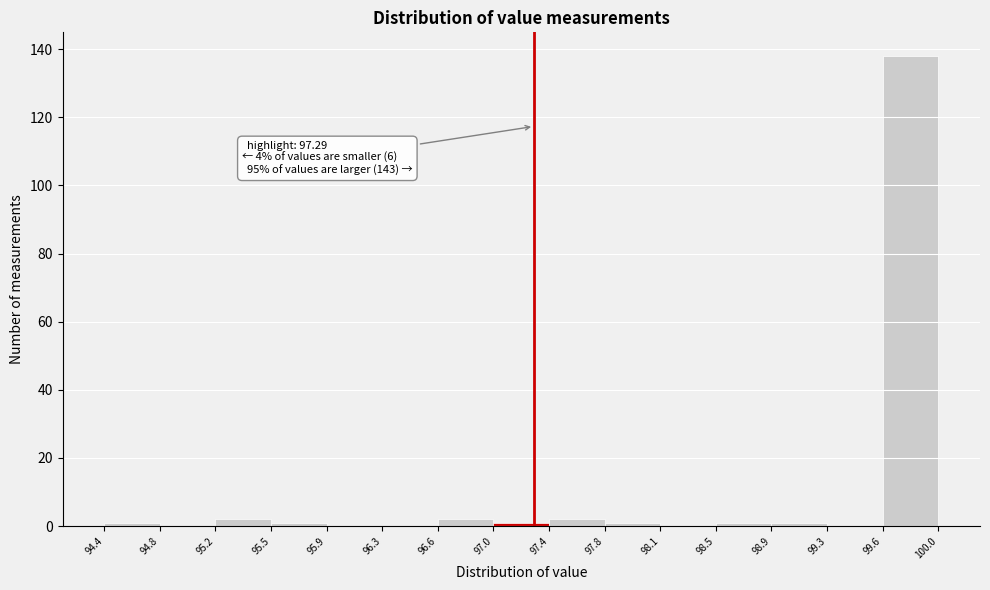

Which range on the x-axis has the tallest bar?

99.6 to 100.0